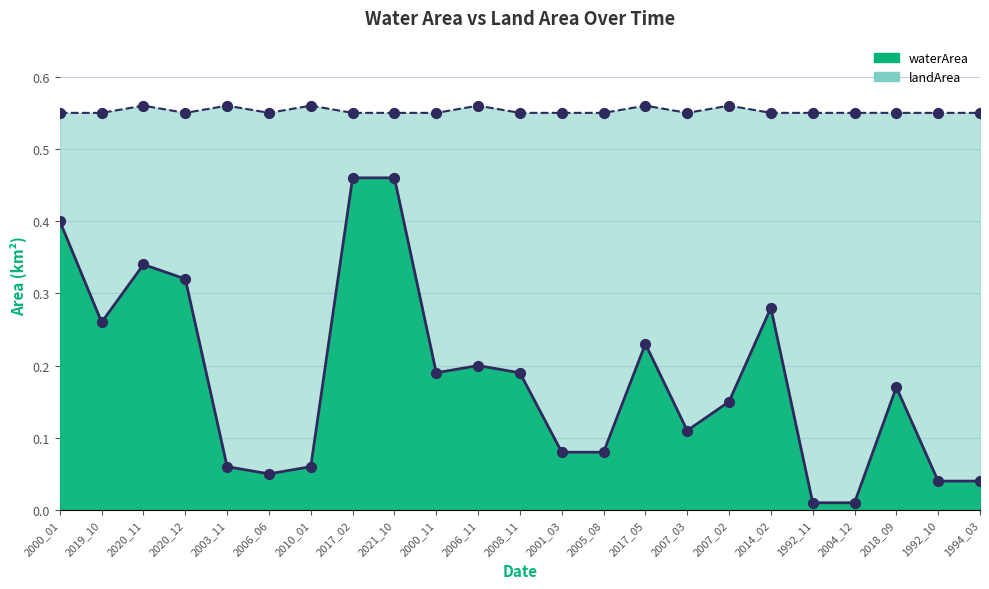

At which category is the sum across all series the highest?

2017_02